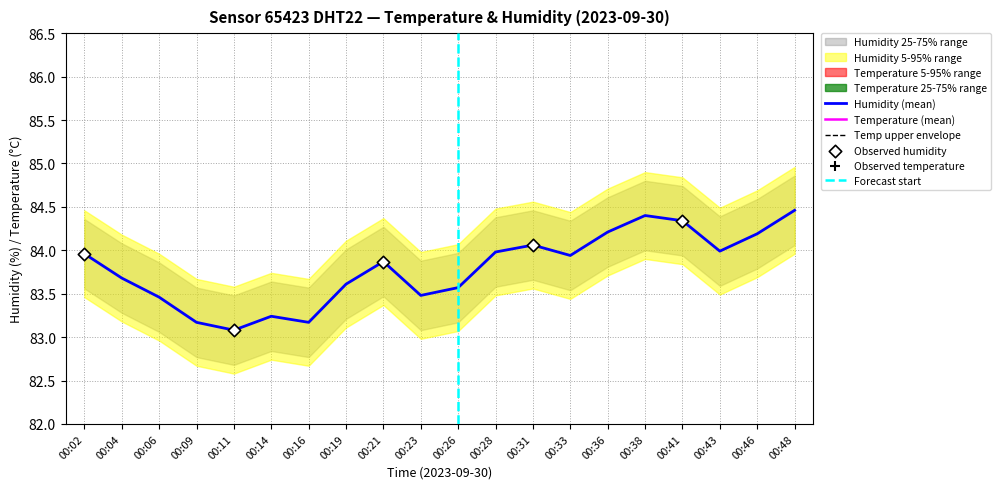

Which series has the largest total across all categories?

humidity